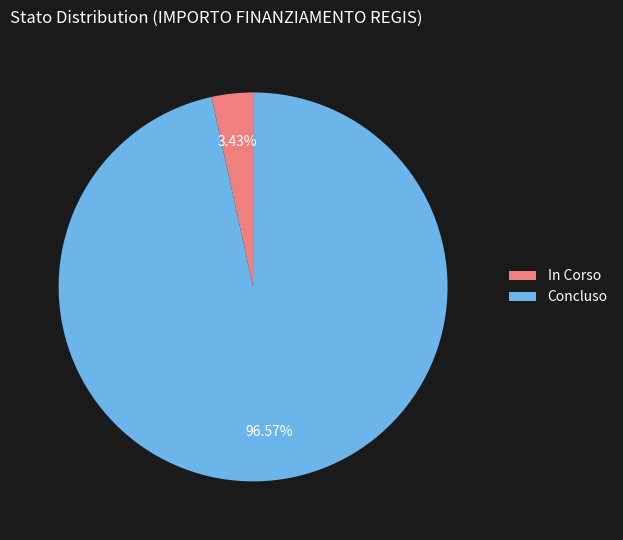

Between In Corso and Concluso, which is larger?

Concluso